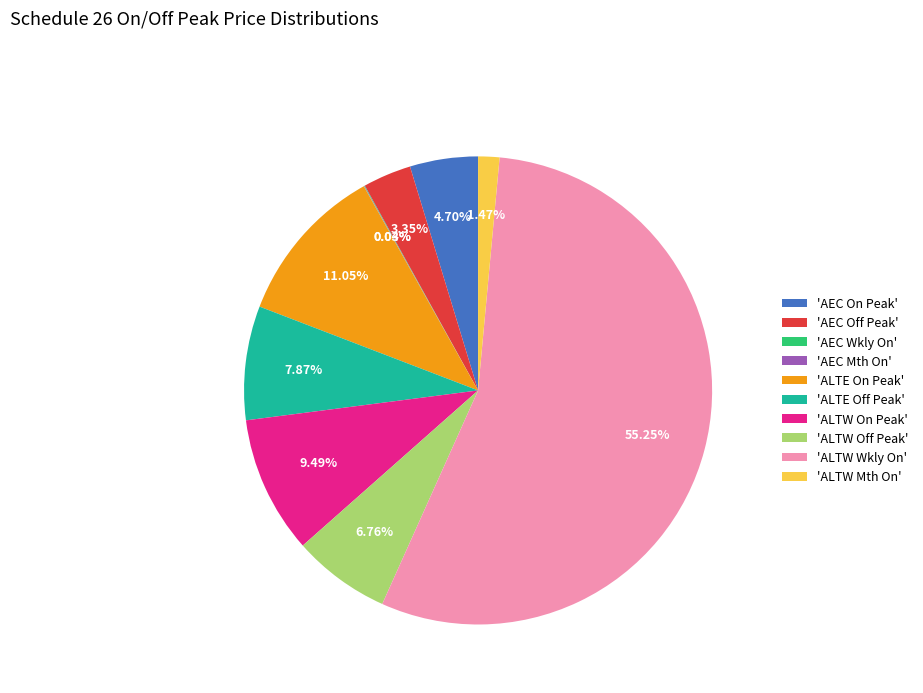

Is the sum of 'ALTW On Peak' and 'AEC On Peak' greater than half?

No